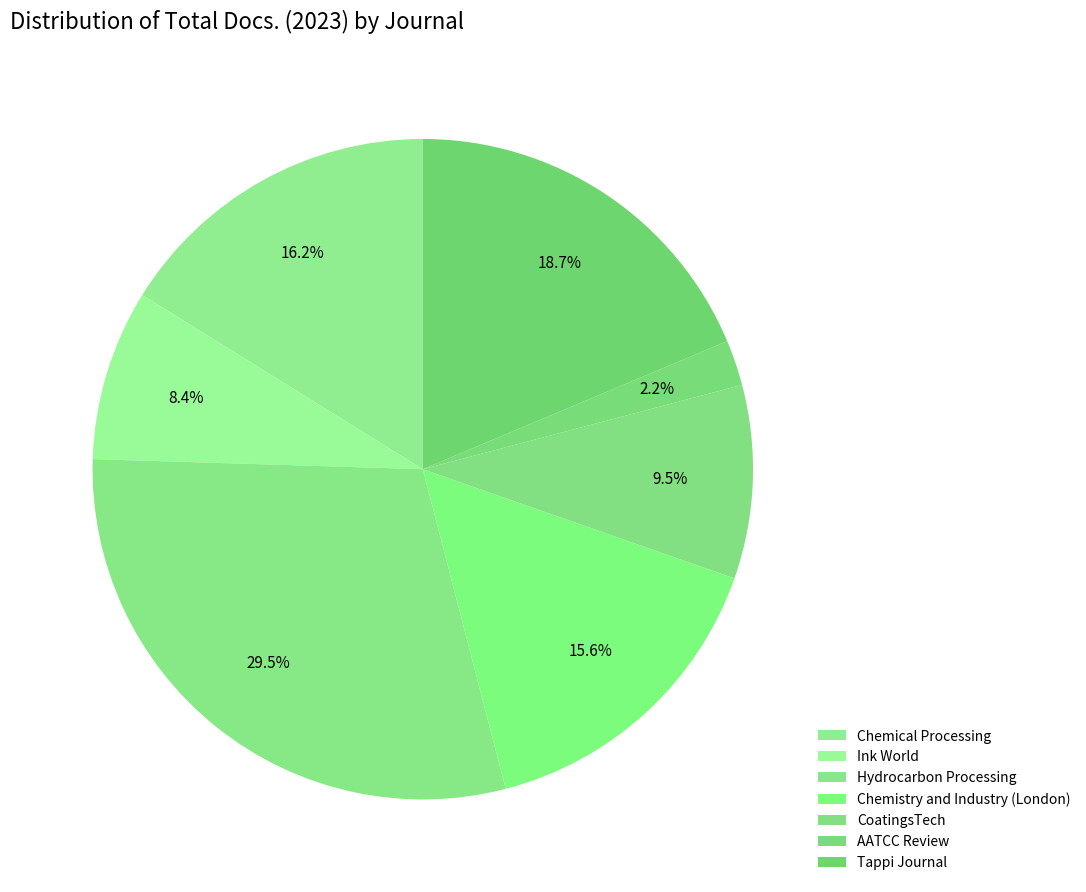

Which slice is the smallest?

AATCC Review